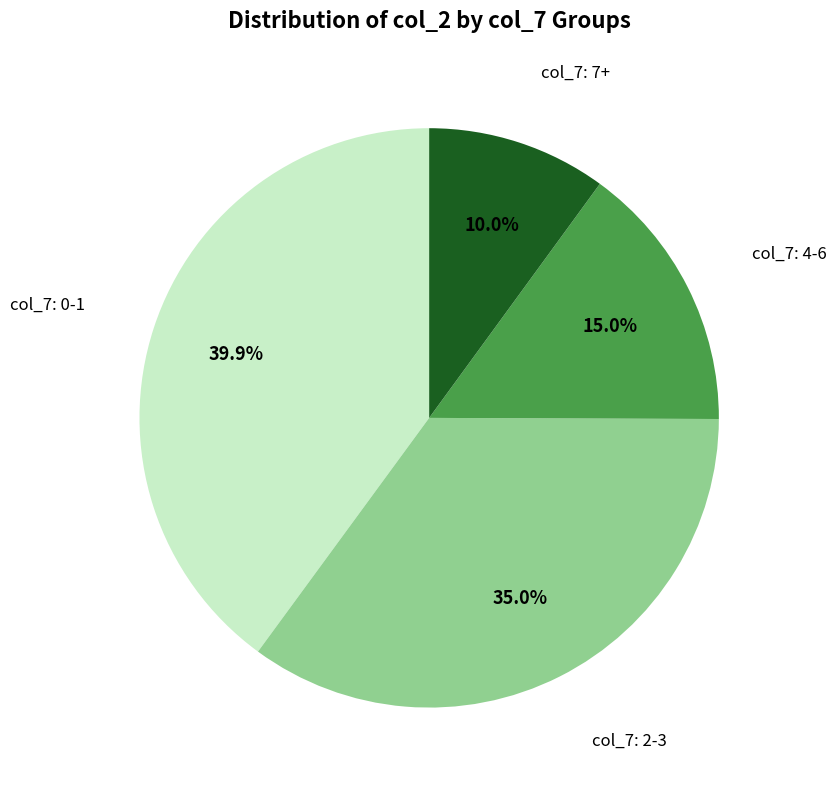

Is there any slice that represents more than half of the pie?

No